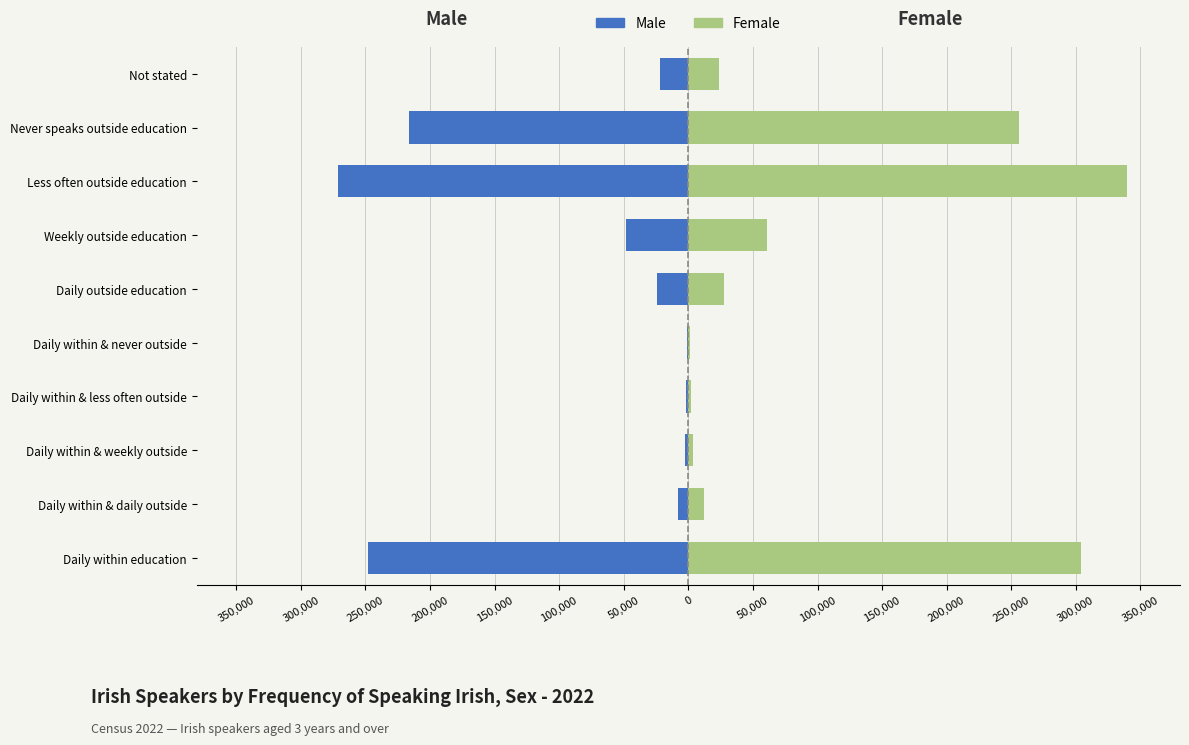

Between Daily within education and Daily within & weekly outside, which series saw the biggest shift?

Female